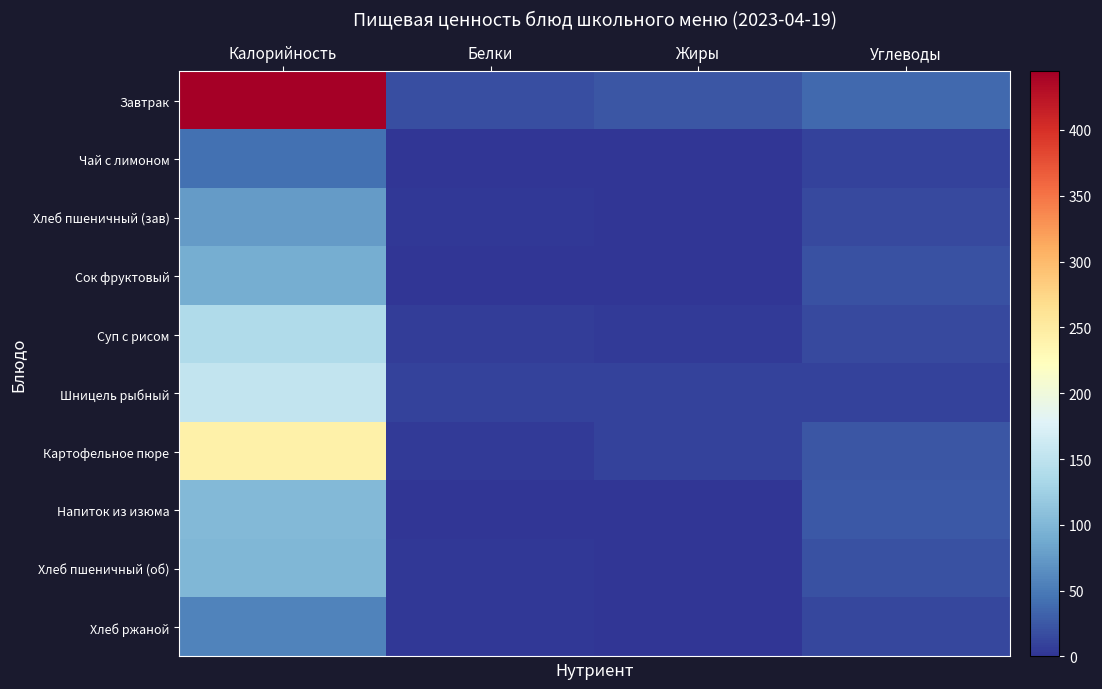

What is the spread (max minus min) of values at Углеводы?

28.4